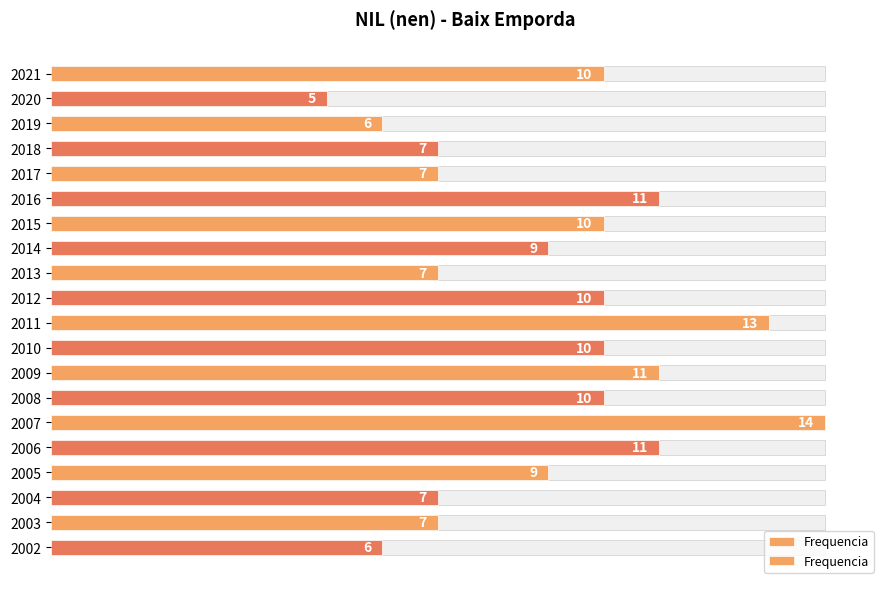

What is the value of the 20th bar from the left?

6